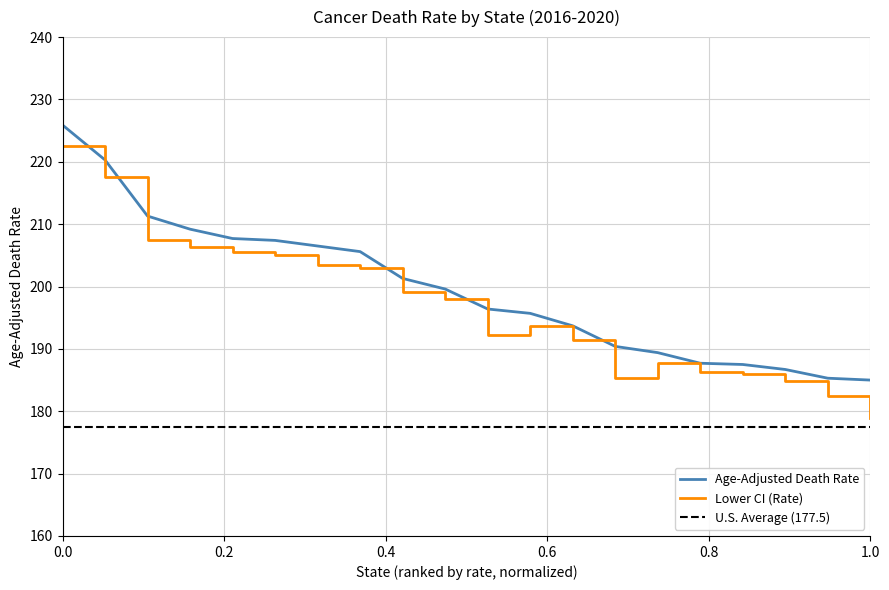

Is it true that Age-Adjusted Death Rate equals 225.9 at 0.0?

True